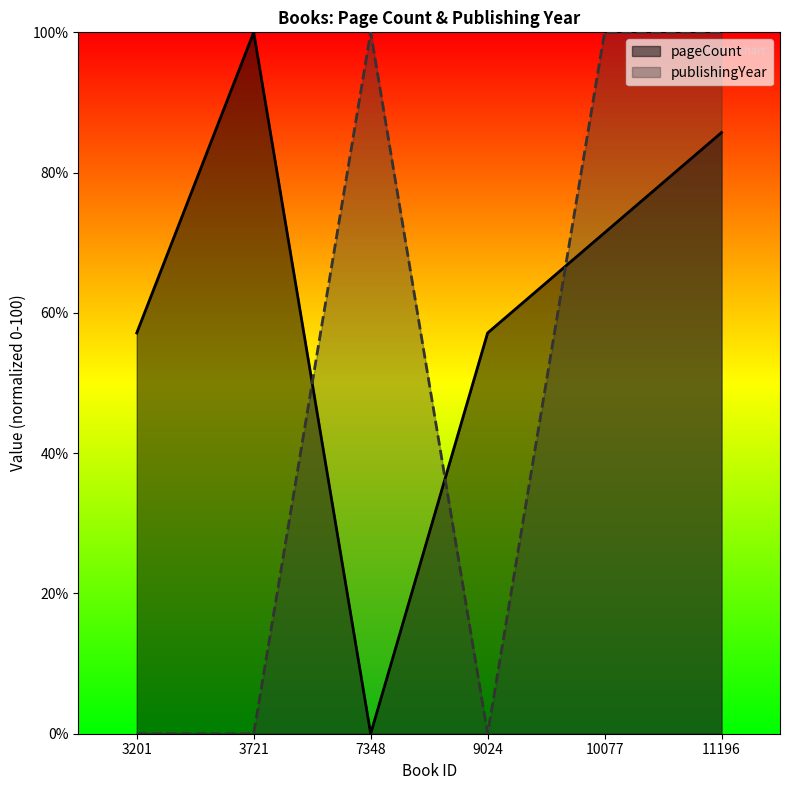

Is it true that pageCount equals 57.1 at 3201?

True